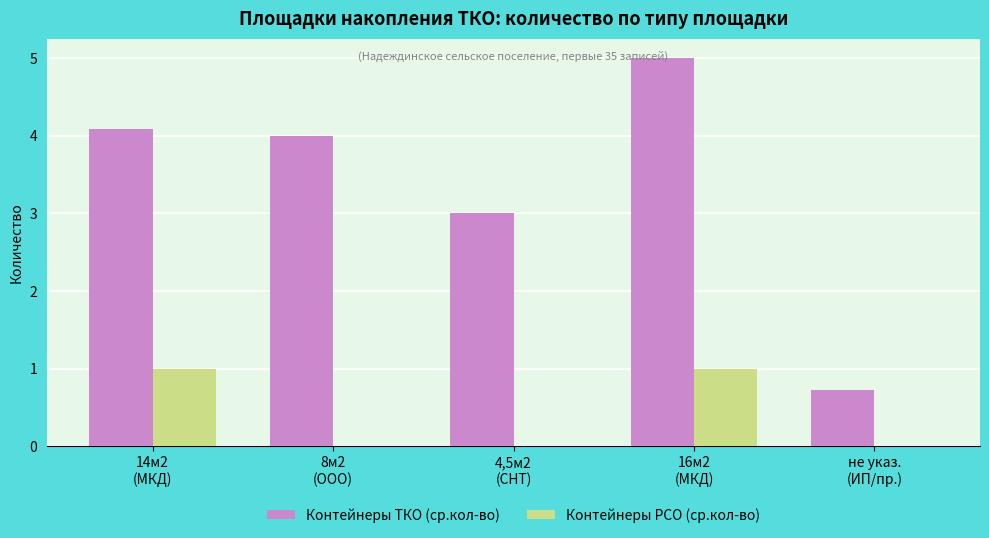

Which series has the largest total across all categories?

Контейнеры ТКО (ср.кол-во)